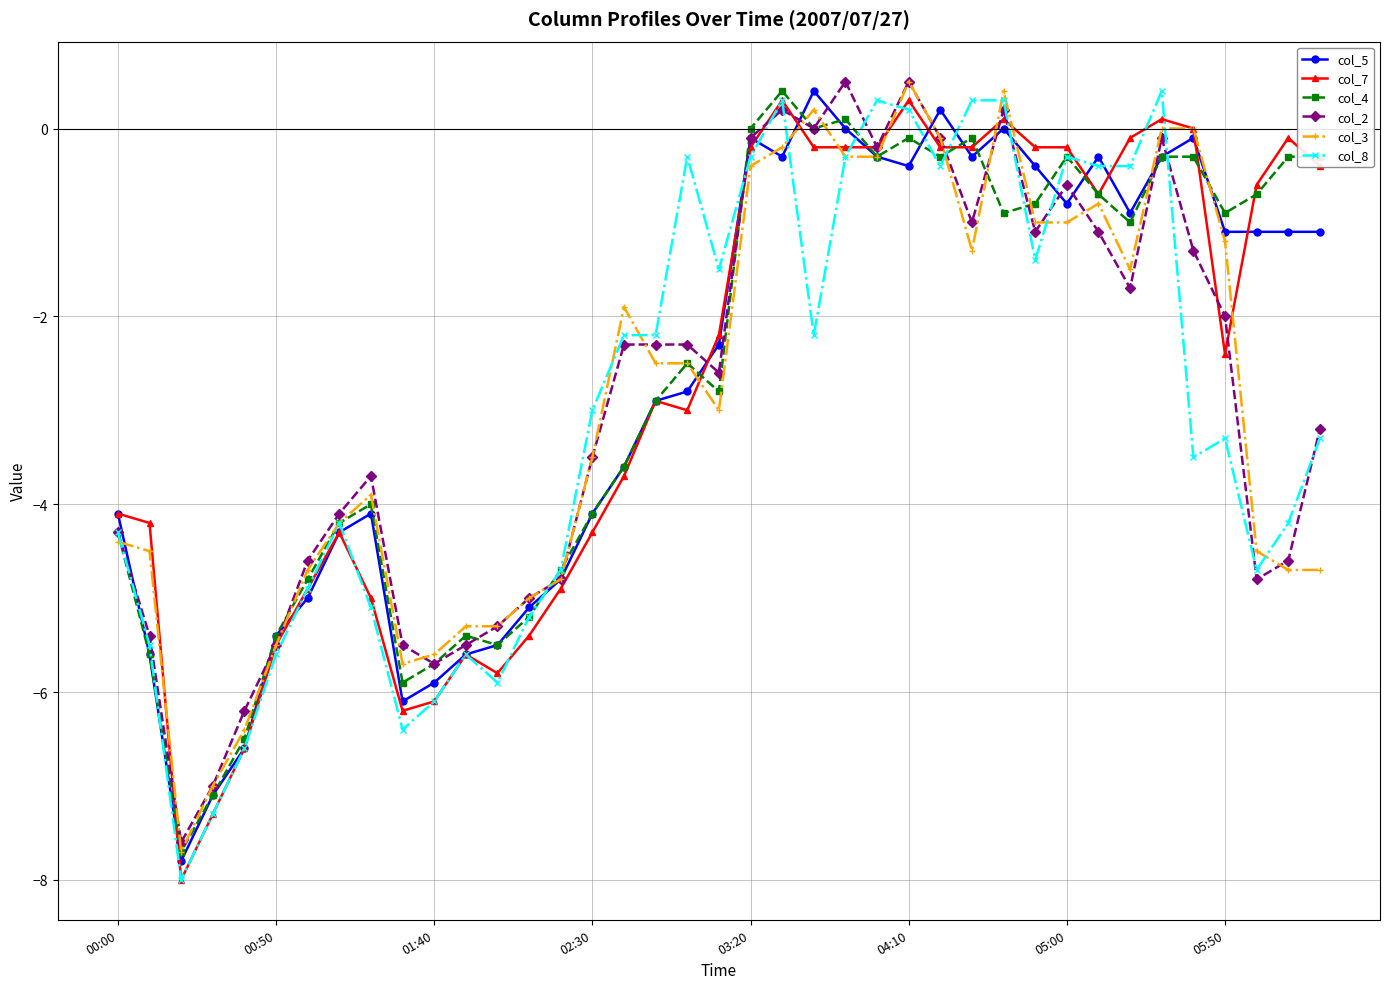

What is the value of the col_2 point at the 17th from the left?

-2.3